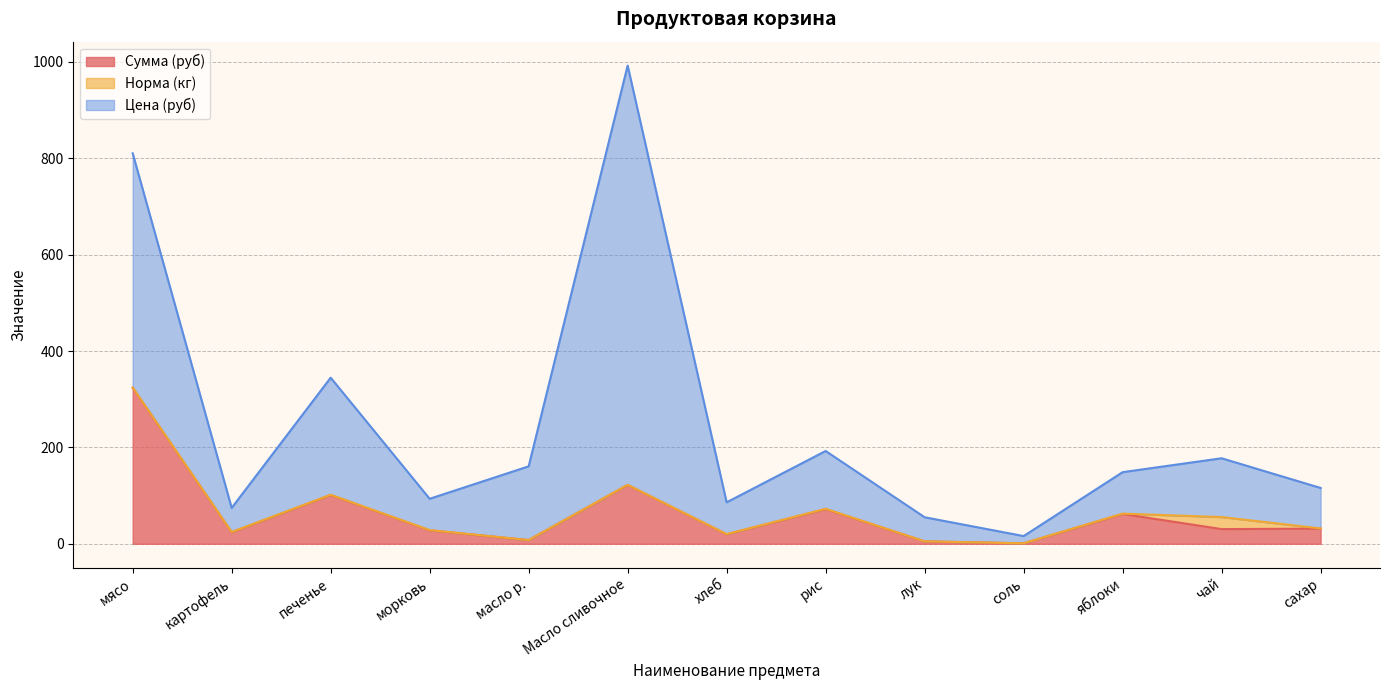

What is the total value across all series at сахар?

115.9